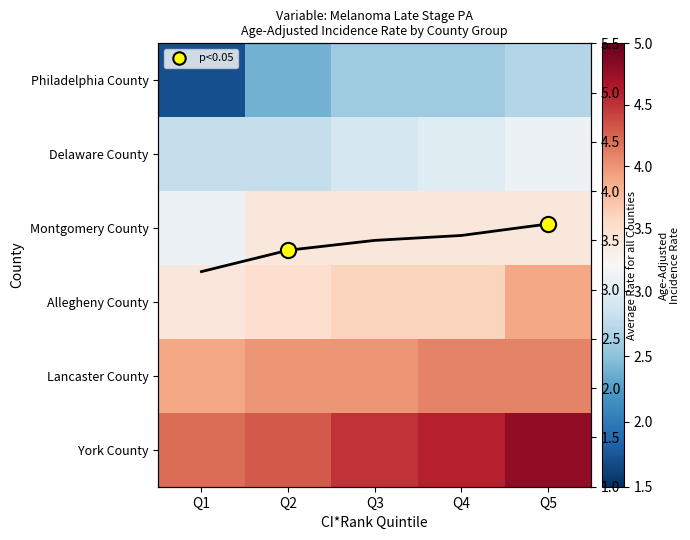

Which series has the largest total across all categories?

York County